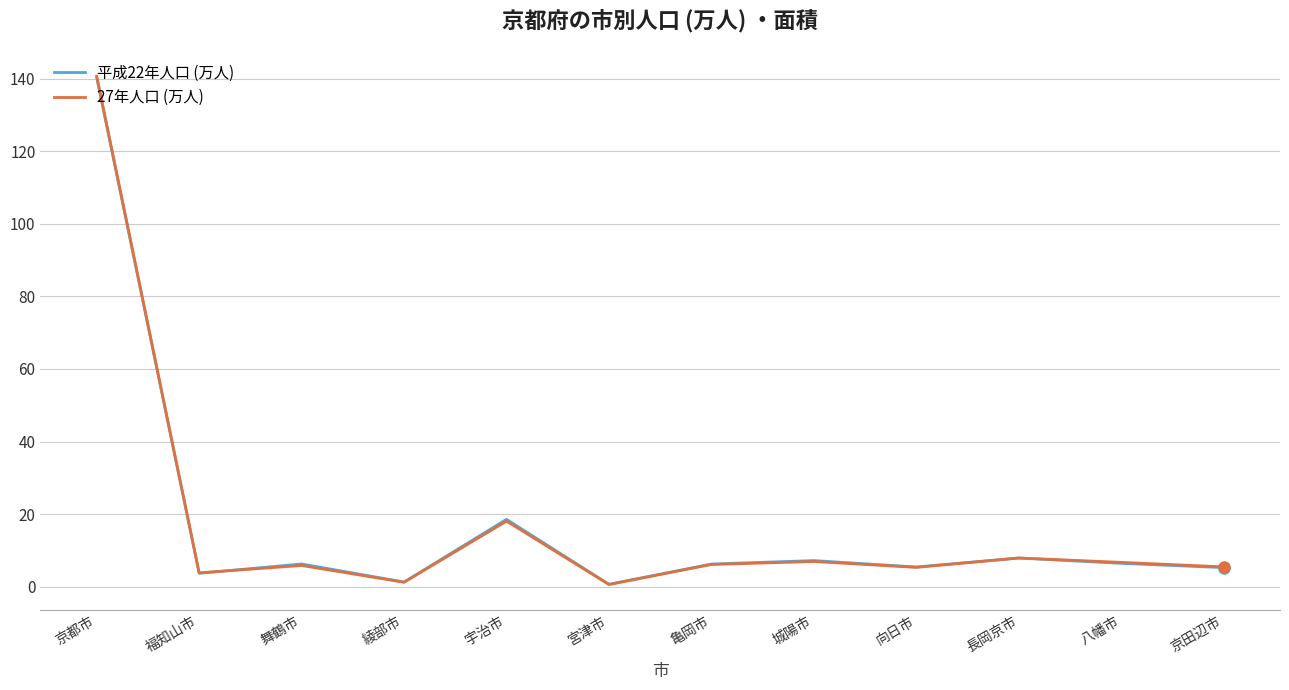

What is the smallest value displayed?

0.6